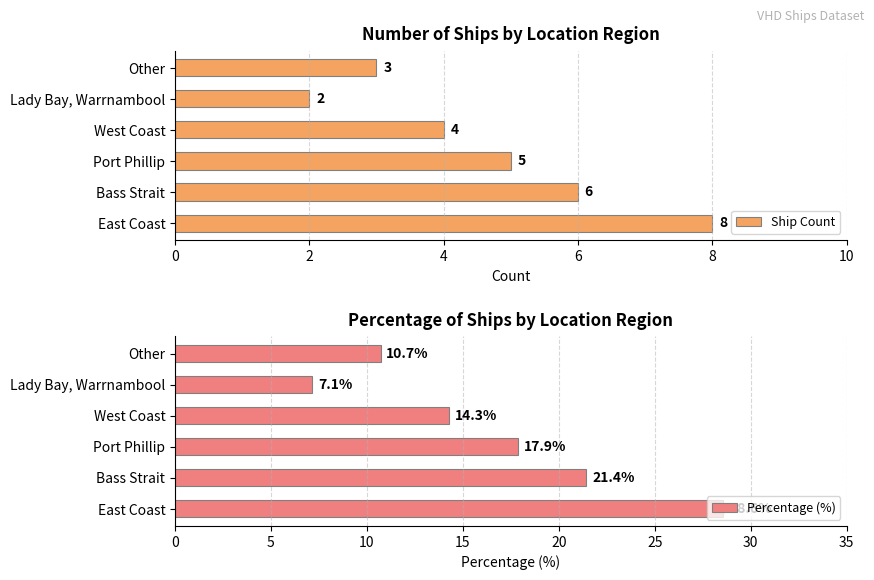

How many Ship Count values are between 3 and 6?

4